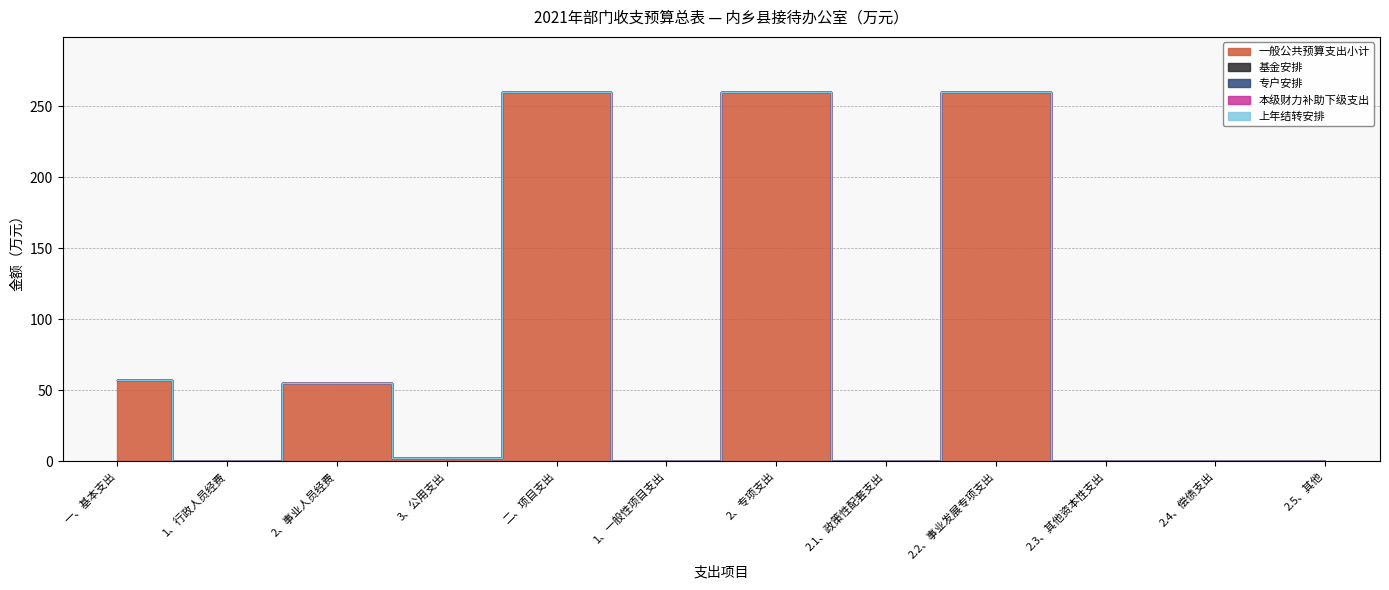

True or false: 本级财力补助下级支出 has more than 1 points higher than both neighbors.

False